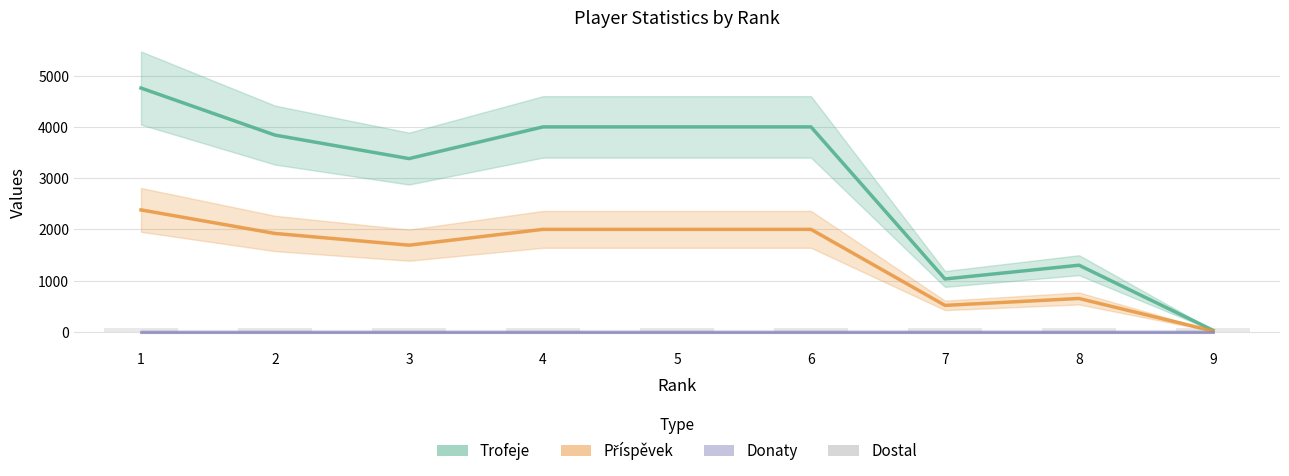

What is the maximum value shown in the chart?

4760